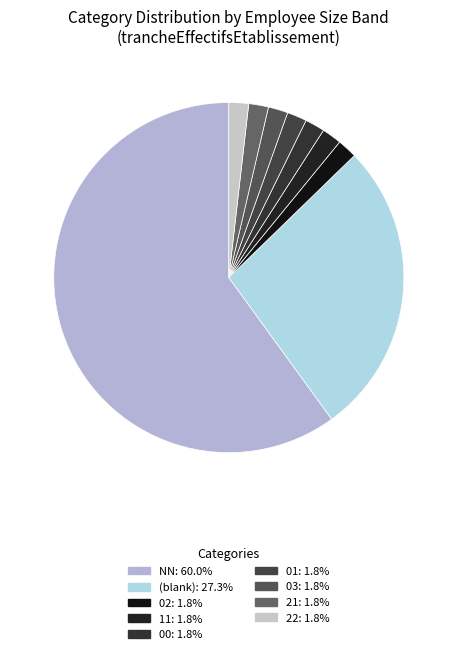

How many segments does this pie chart have?

9